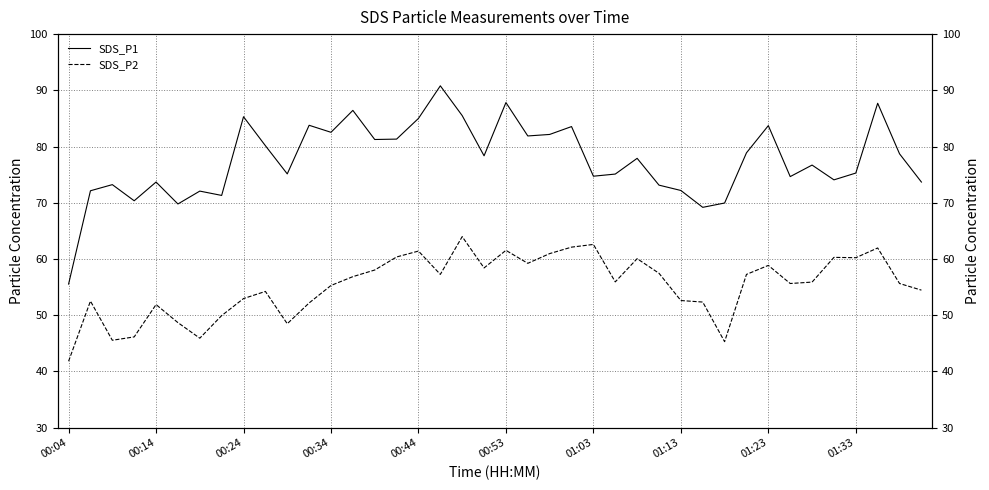

Which category has the highest value across all series?

17